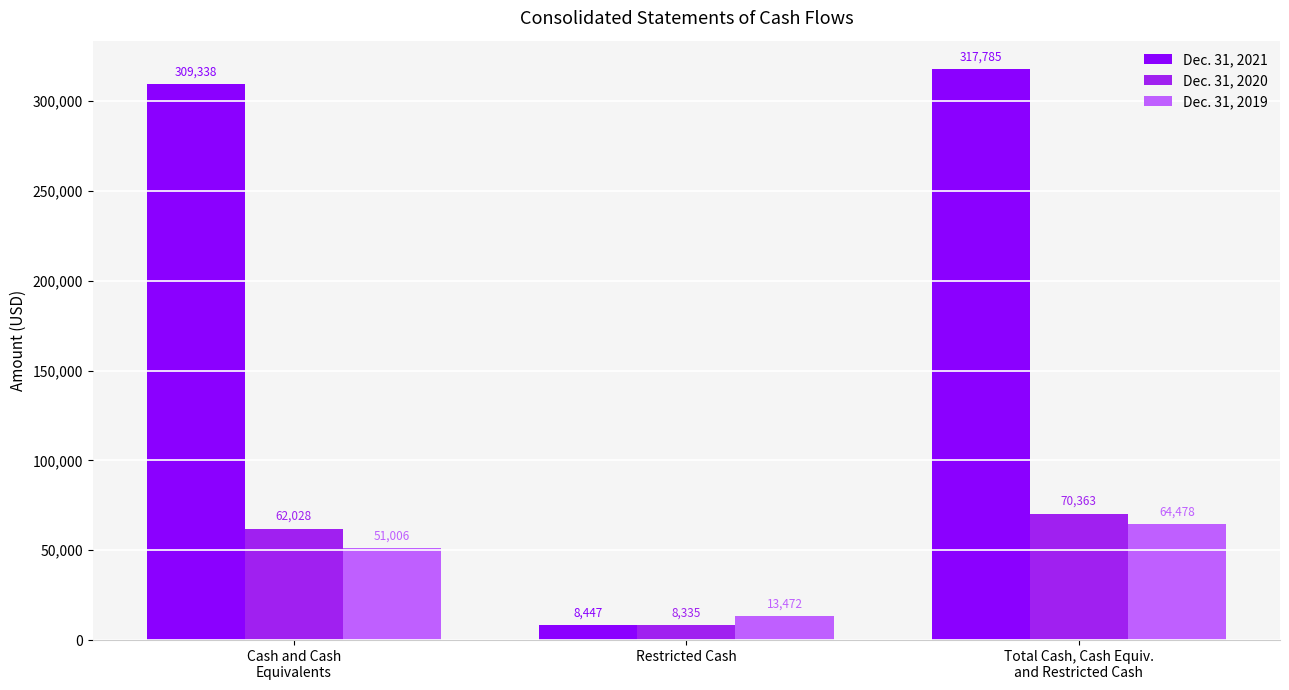

Rank the categories by Dec. 31, 2020 value from lowest to highest.

Restricted Cash, Cash and Cash
Equivalents, Total Cash, Cash Equiv.
and Restricted Cash